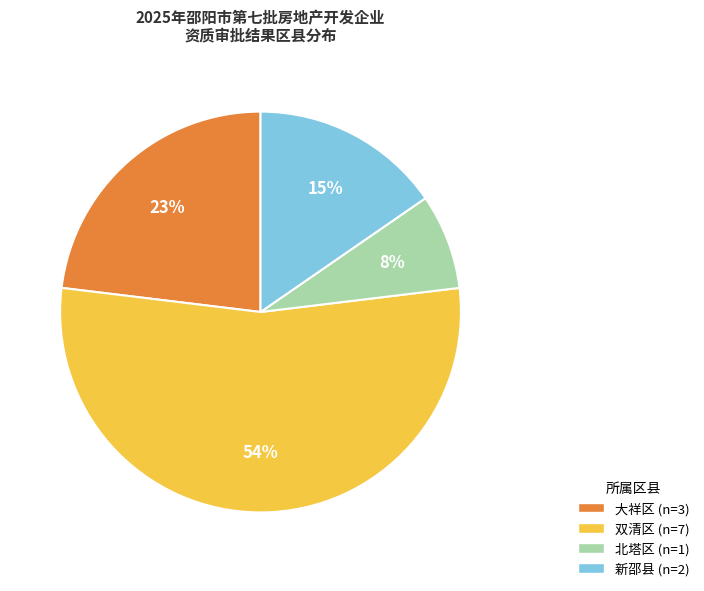

Combined, do 双清区 and 北塔区 account for over 50%?

Yes